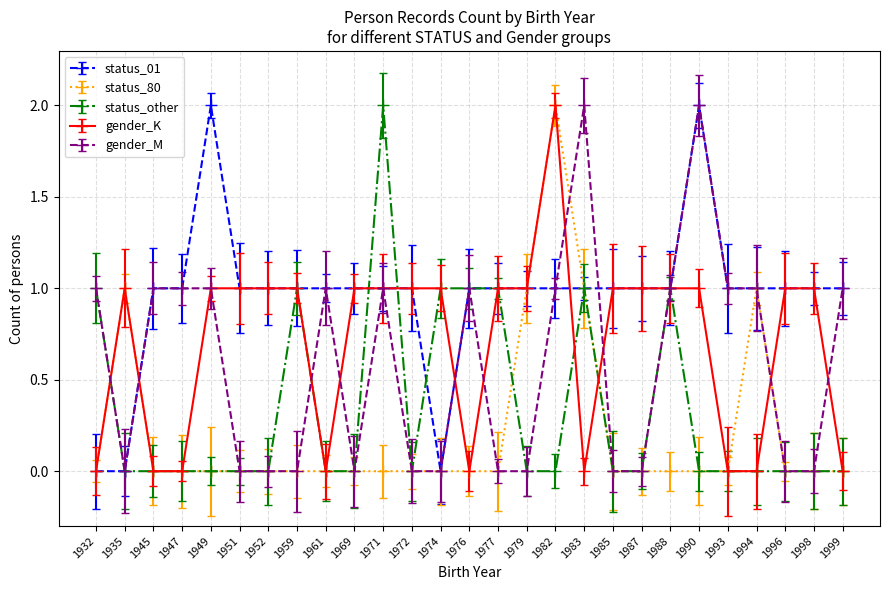

At which label does gender_K reach its peak?

1982